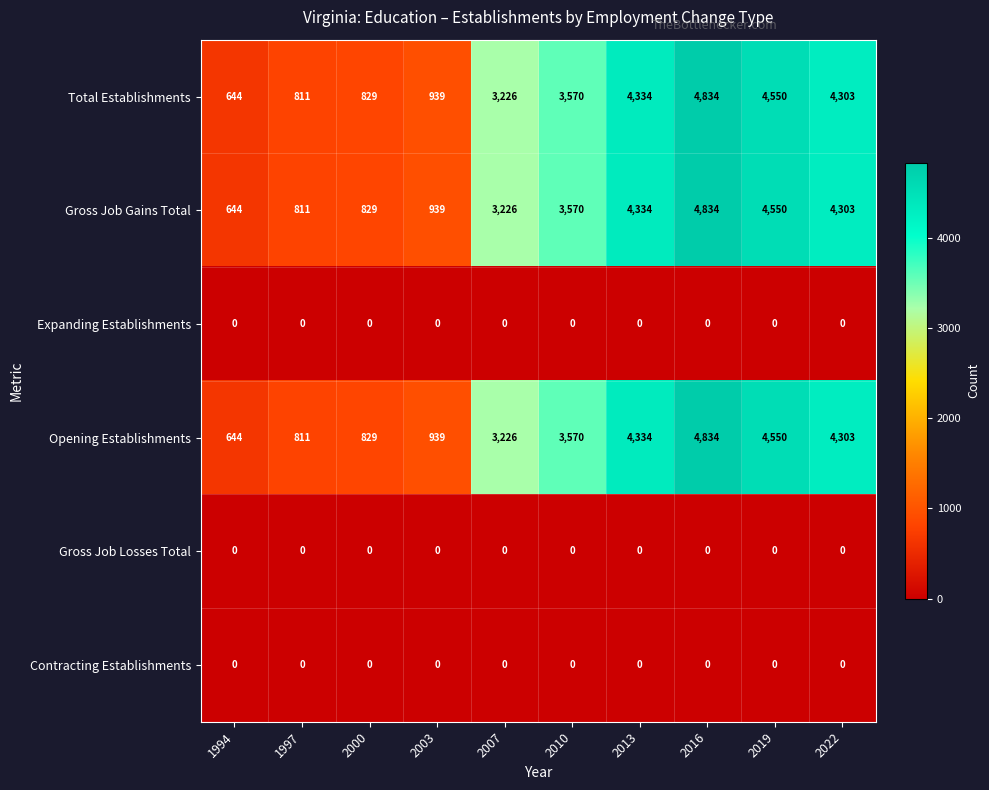

List the labels in order of Total Establishments value, largest first.

2016, 2019, 2013, 2022, 2010, 2007, 2003, 2000, 1997, 1994